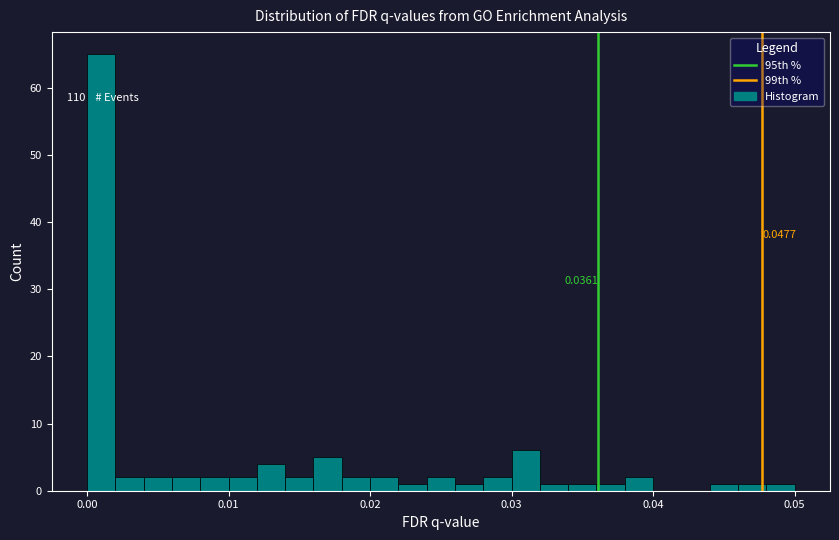

Read against the x-axis, roughly where is the centre of the tallest bar?

0.001